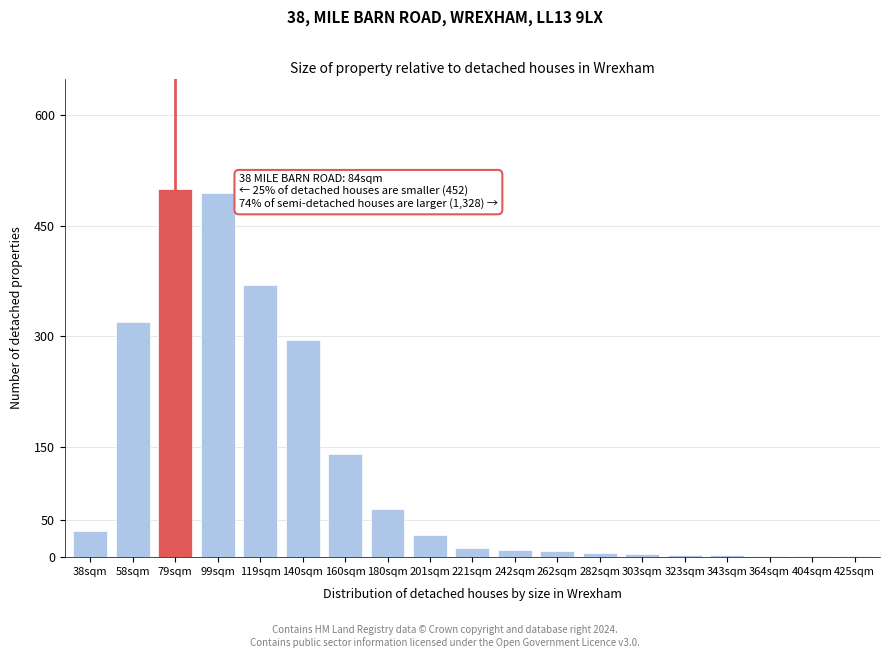

What is the sum of all values?

2300